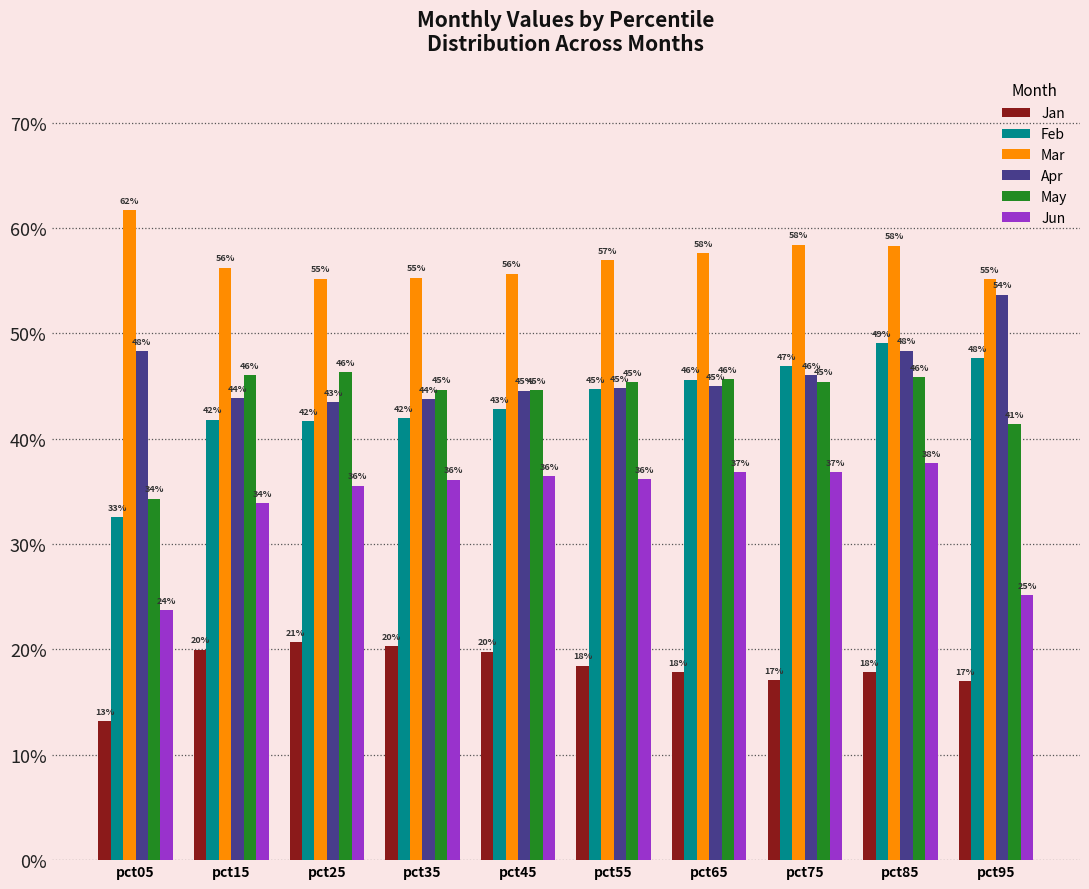

Which series has the largest range (max minus min)?

Feb